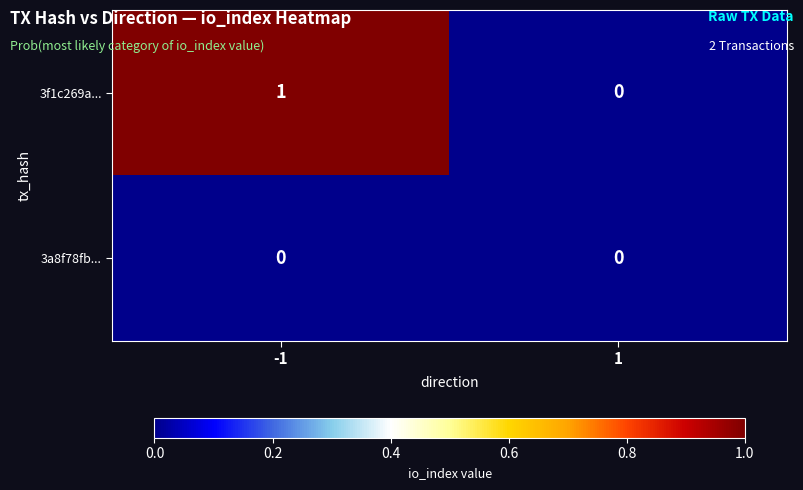

Rank the series by their average value, from lowest to highest.

3a8f78fb..., 3f1c269a...